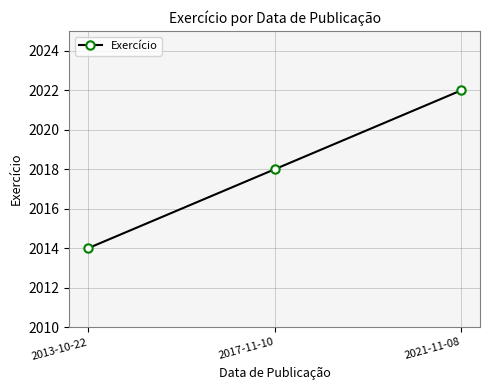

Which label corresponds to the smallest value in the chart?

2013-10-22